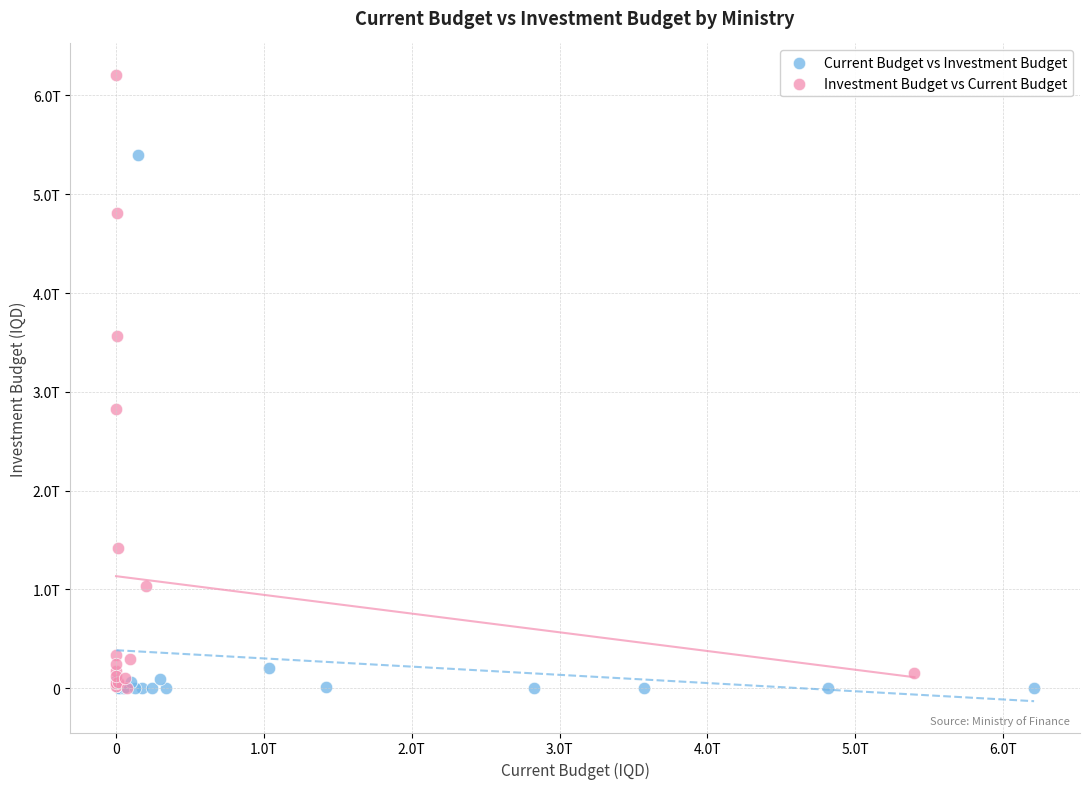

What are all the series names shown in the legend?

Current Budget vs Investment Budget, Investment Budget vs Current Budget